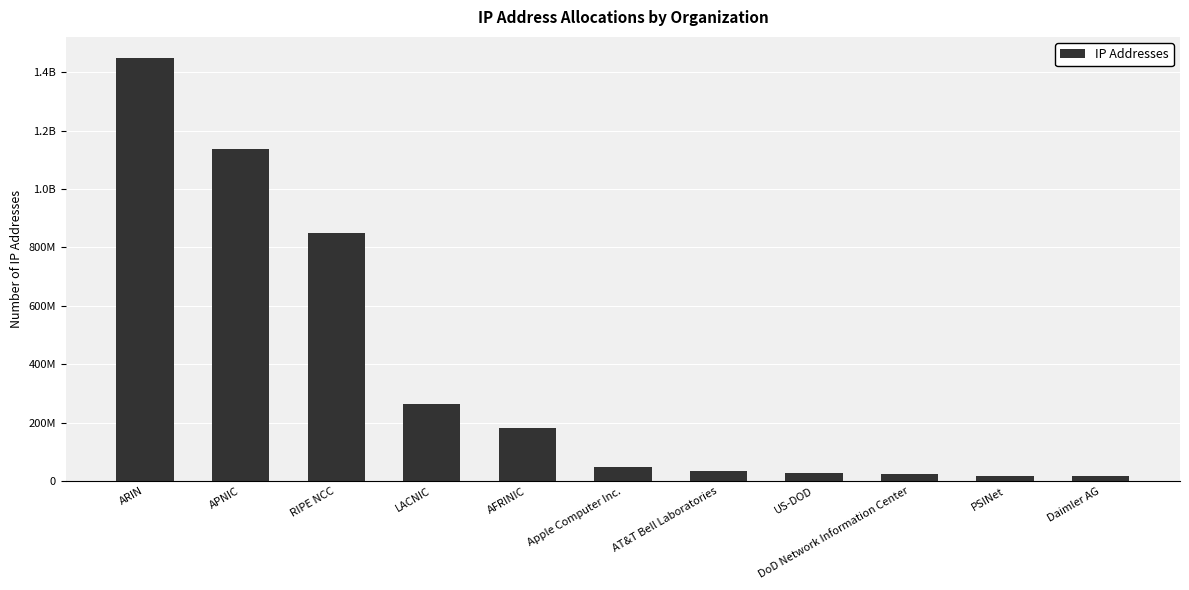

What is the change in value from AFRINIC to Daimler AG?

-164764689